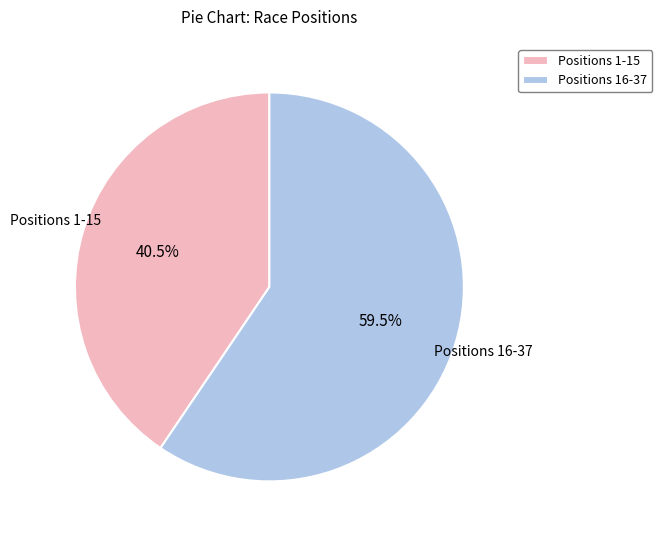

Rank the categories by value from highest to lowest.

Positions 16-37, Positions 1-15